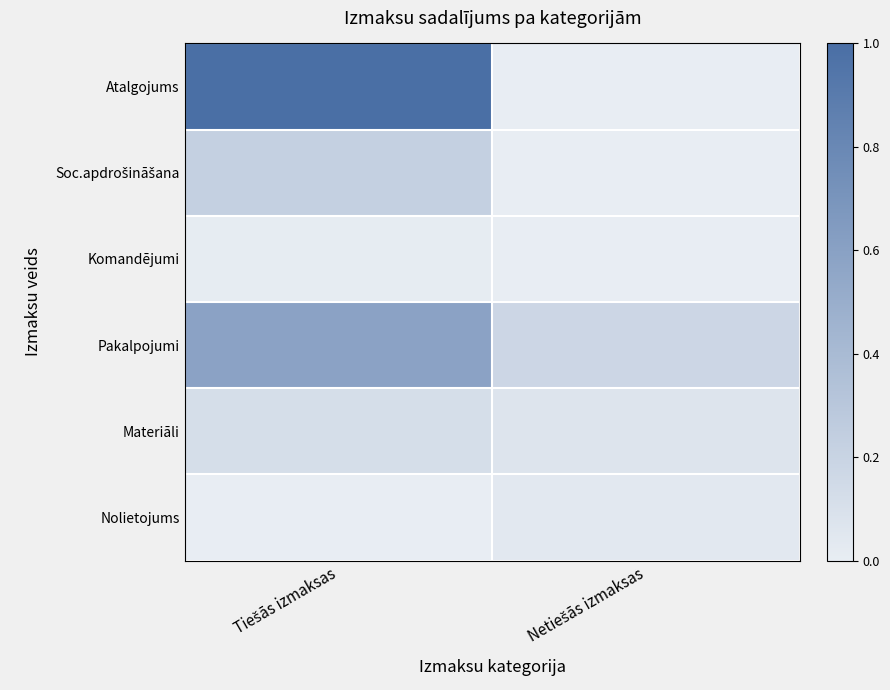

At which category is the sum across all series the highest?

Tiešās izmaksas